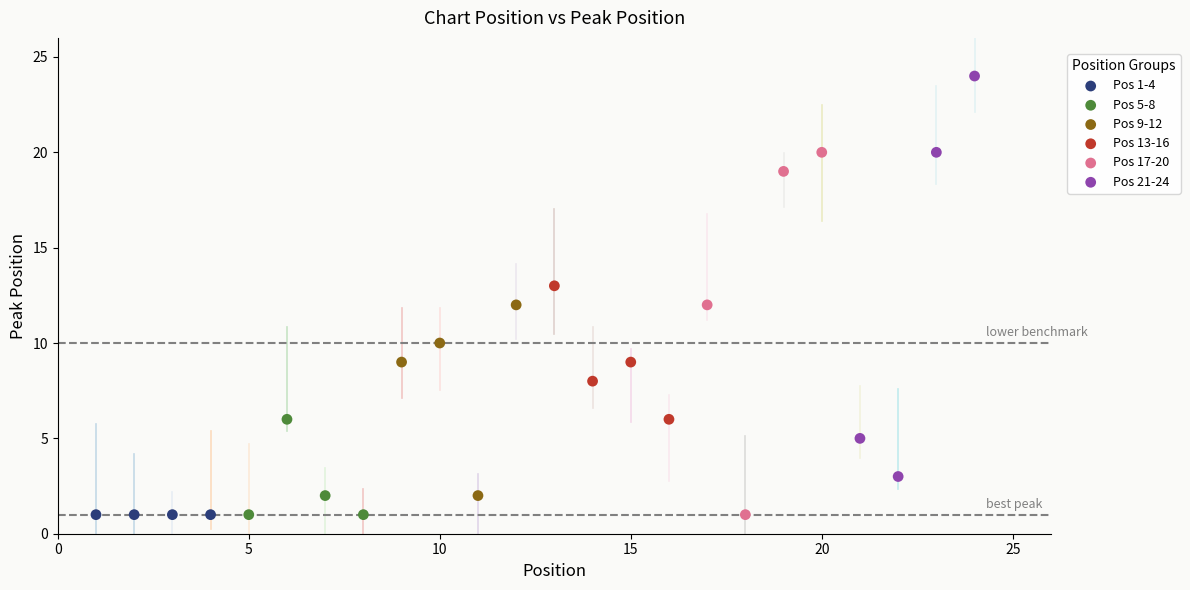

Which series contains the highest Y value?

Pos 21-24